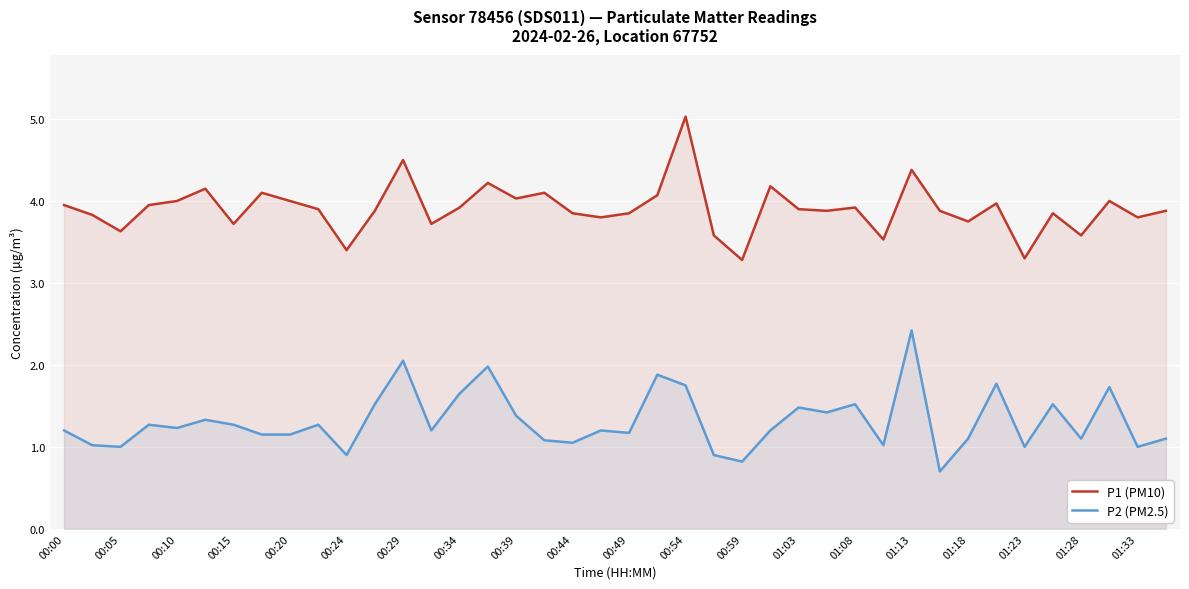

The P1 (PM10) series shows 4.0 at 00:00. True or false?

True